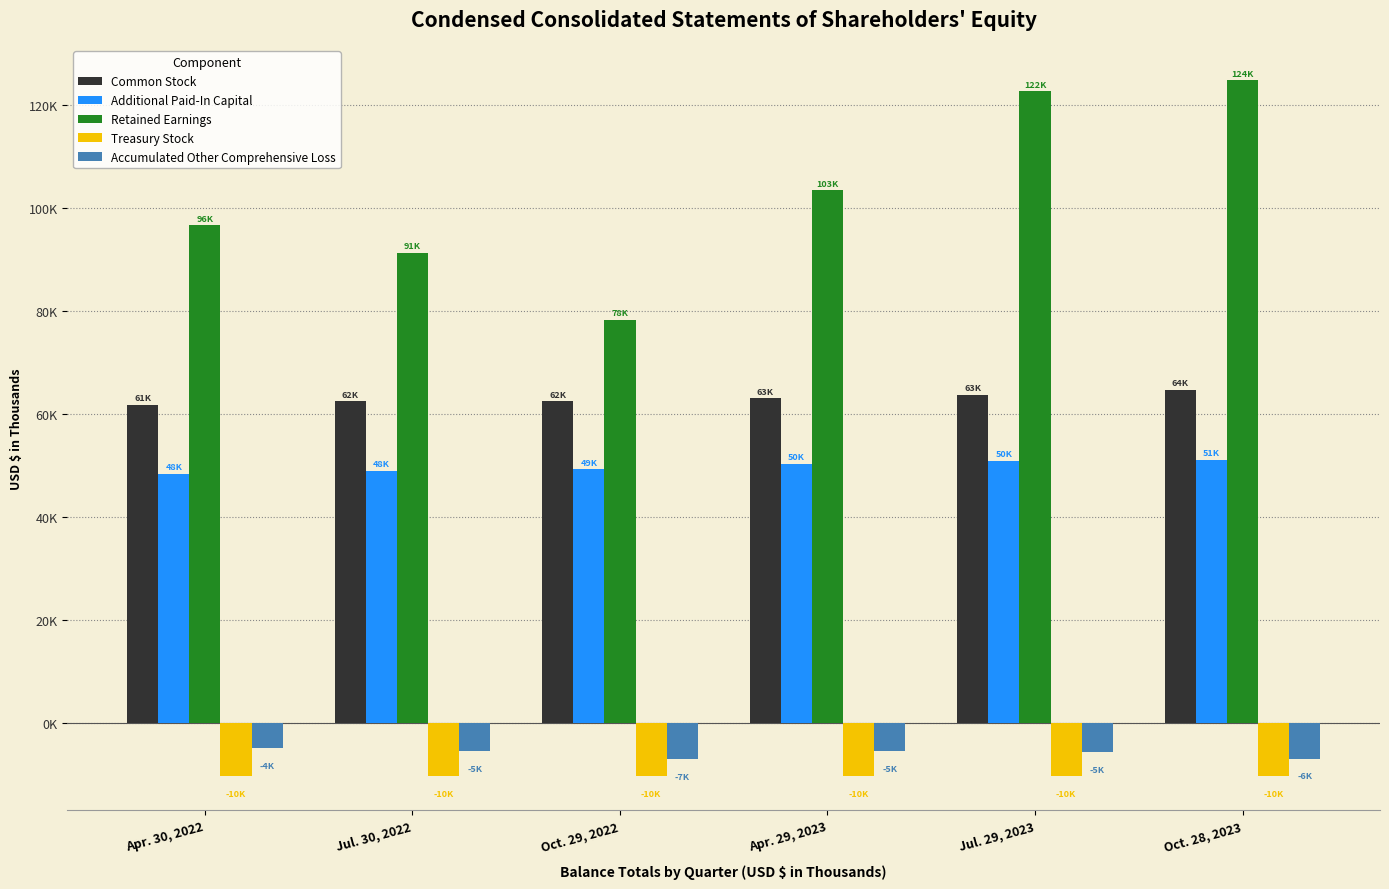

Rank the series by their maximum value, from lowest to highest.

Treasury Stock, Accumulated Other Comprehensive Loss, Additional Paid-In Capital, Common Stock, Retained Earnings